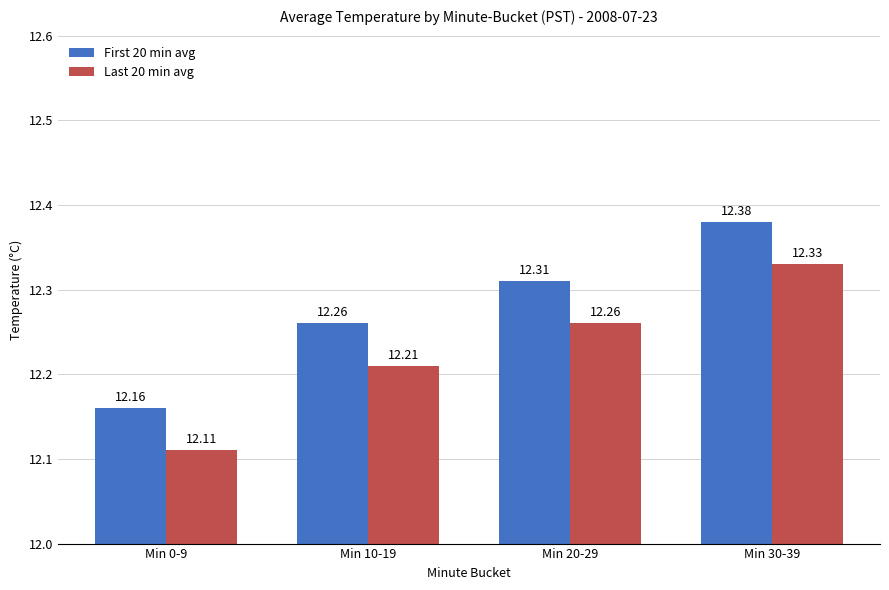

What position from the right is Min 0-9?

4